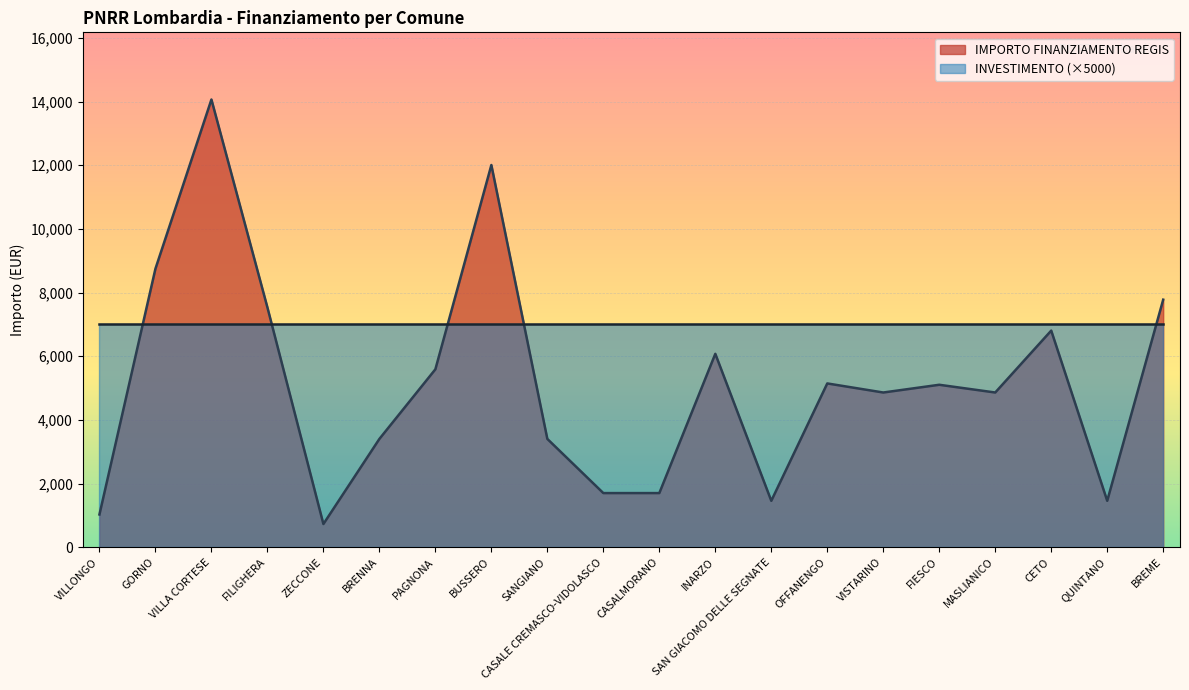

Rank the categories by value from highest to lowest.

VILLA CORTESE, BUSSERO, GORNO, BREME, FILIGHERA, CETO, INARZO, PAGNONA, OFFANENGO, FIESCO, VISTARINO, MASLIANICO, BRENNA, SANGIANO, CASALE CREMASCO-VIDOLASCO, CASALMORANO, SAN GIACOMO DELLE SEGNATE, QUINTANO, VILLONGO, ZECCONE